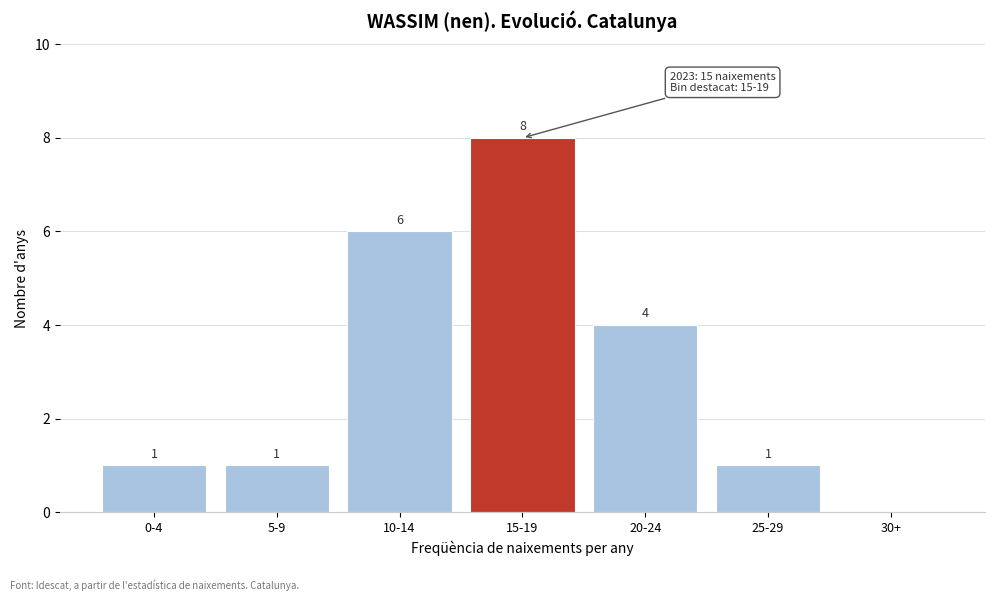

Reading left to right, list all the values displayed in this chart.

0-4=1	5-9=1	10-14=6	15-19=8	20-24=4	25-29=1	30+=0